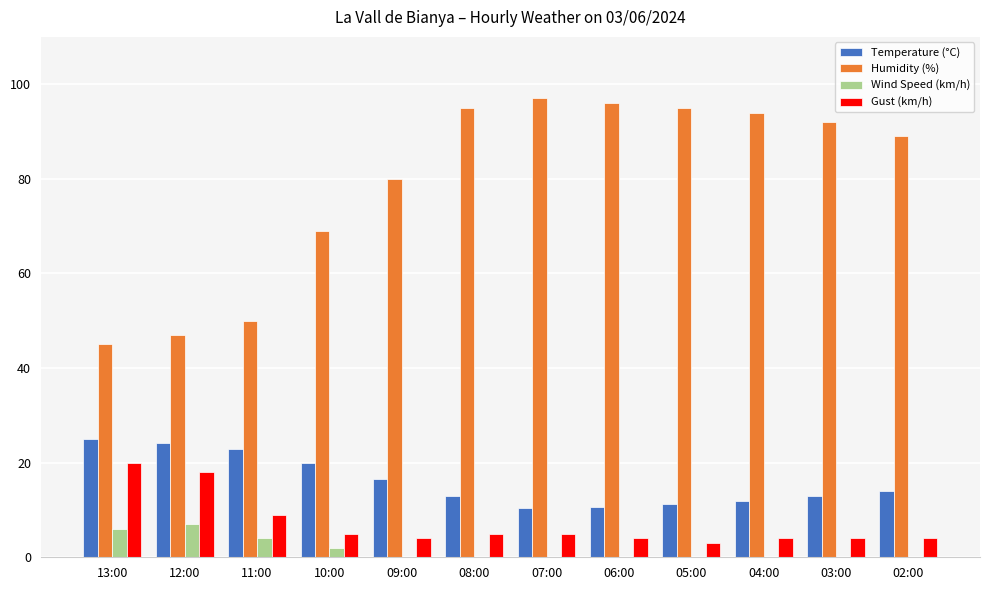

What is the total value across all series at 13:00?

95.9